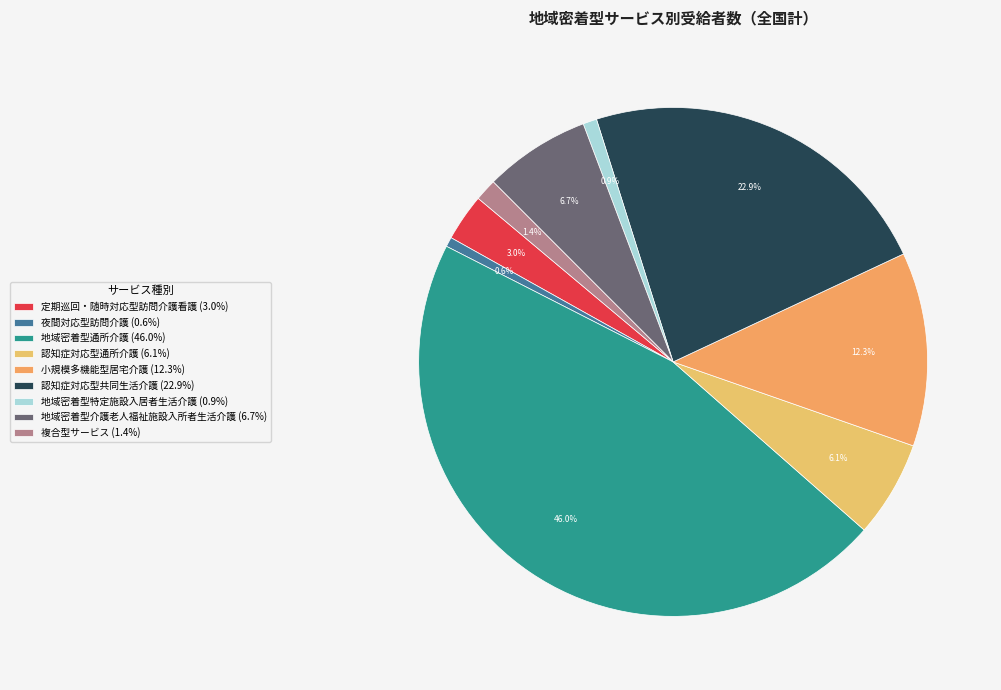

Is it true that 小規模多機能型居宅介護 is 12% of the pie?

True